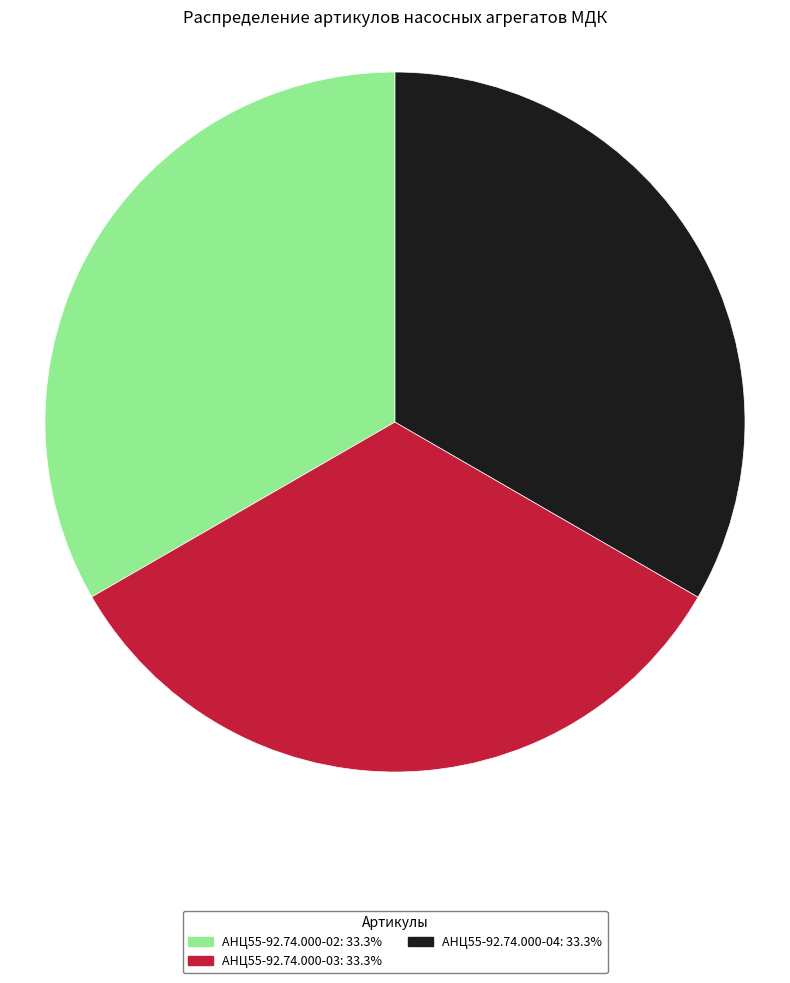

What is the ratio of the value at АНЦ55-92.74.000-03 to the value at АНЦ55-92.74.000-02?

1.0